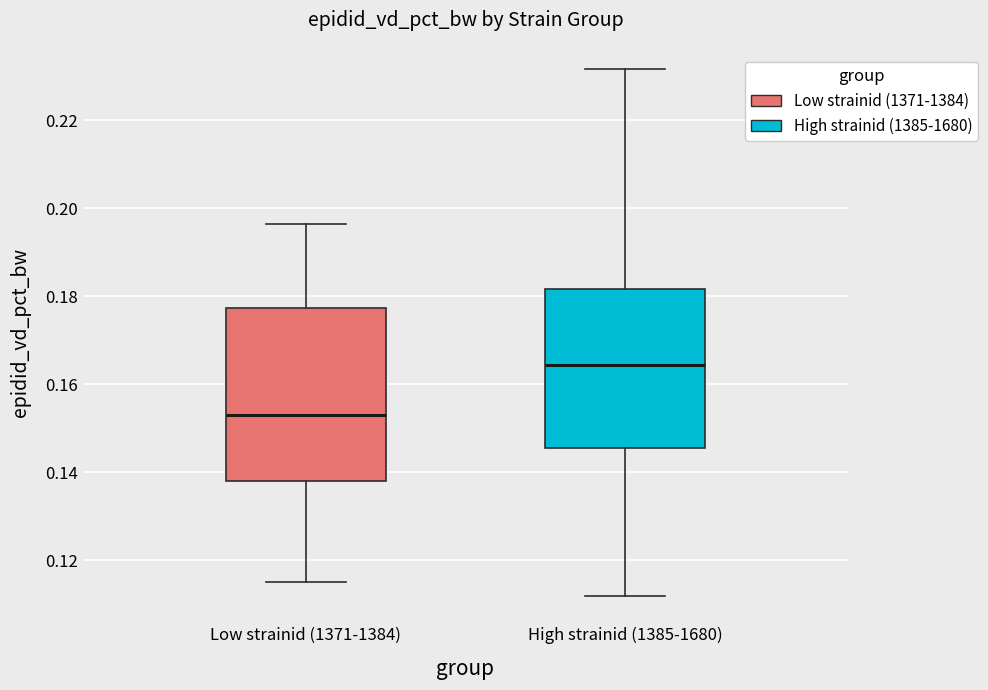

Where does the upper whisker of the box for High strainid (1385-1680) end on the y-axis? The values are not printed on the chart, so give them approximately, as read against the axis.

0.232